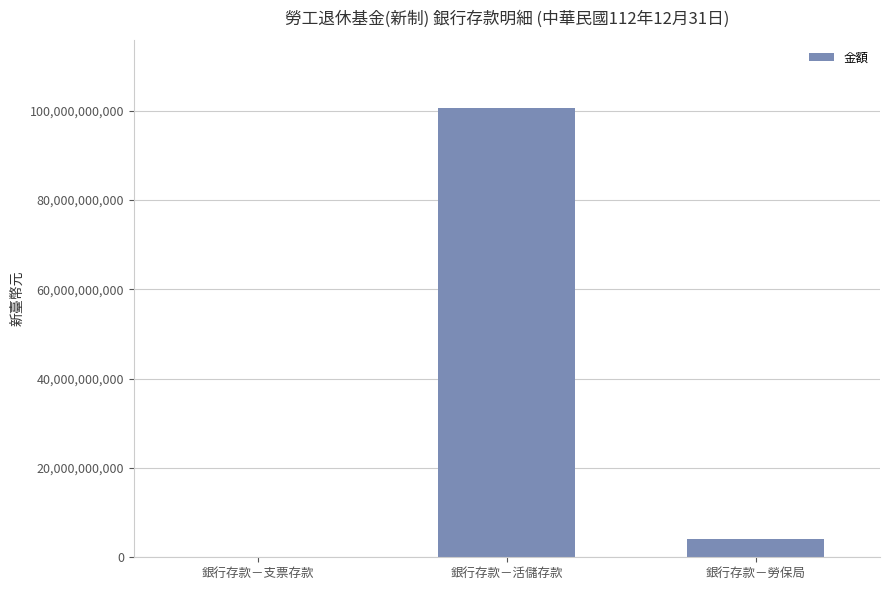

At which label is the value closest to 50334478656?

銀行存款－勞保局